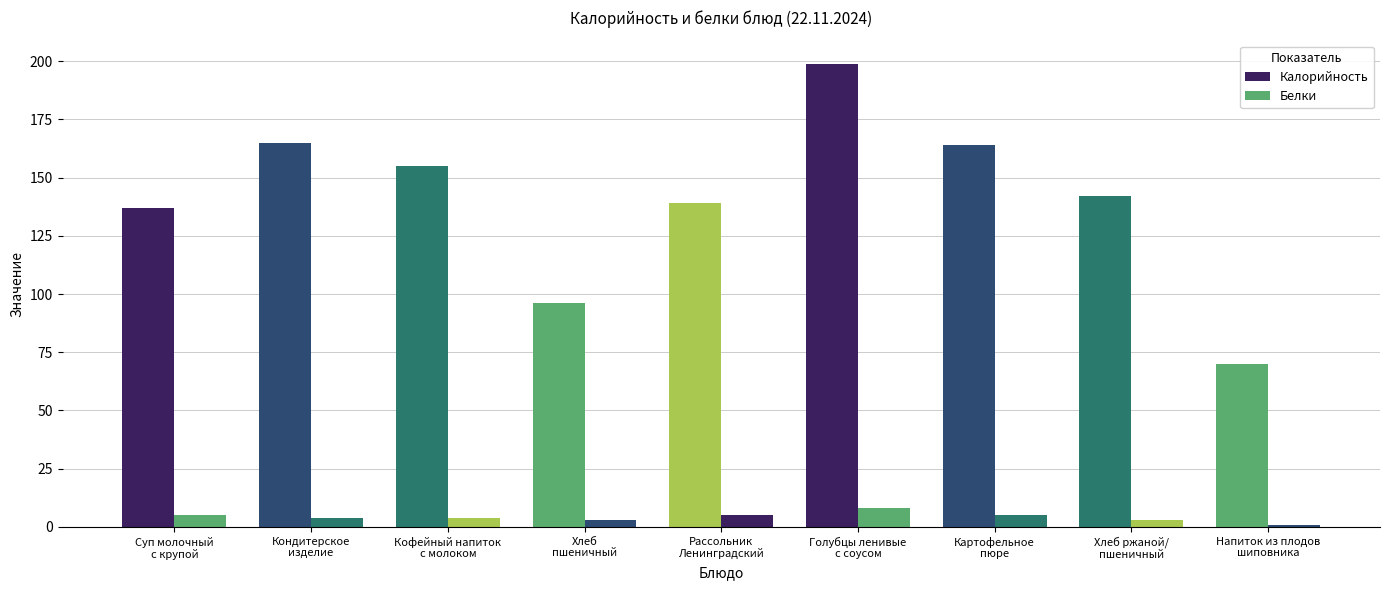

Reading left to right, transcribe all the data shown in this chart.

Калорийность: 137	165	155	96	139	199	164	142	70
Белки: 5	4	4	3	5	8	5	3	1